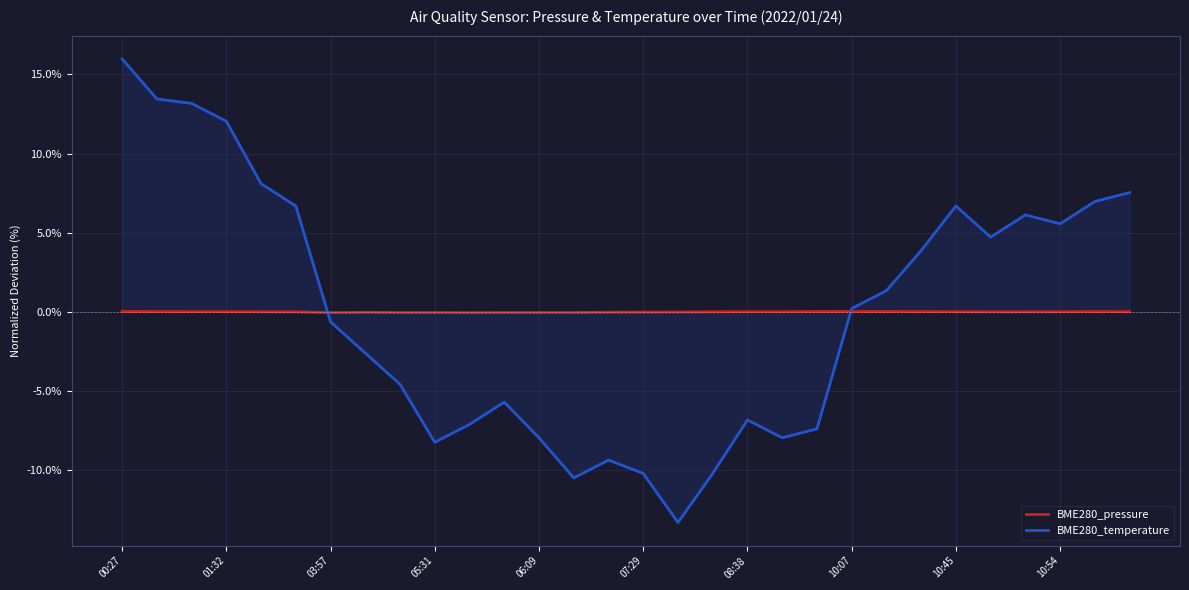

What is the maximum value shown in the chart?

16.0